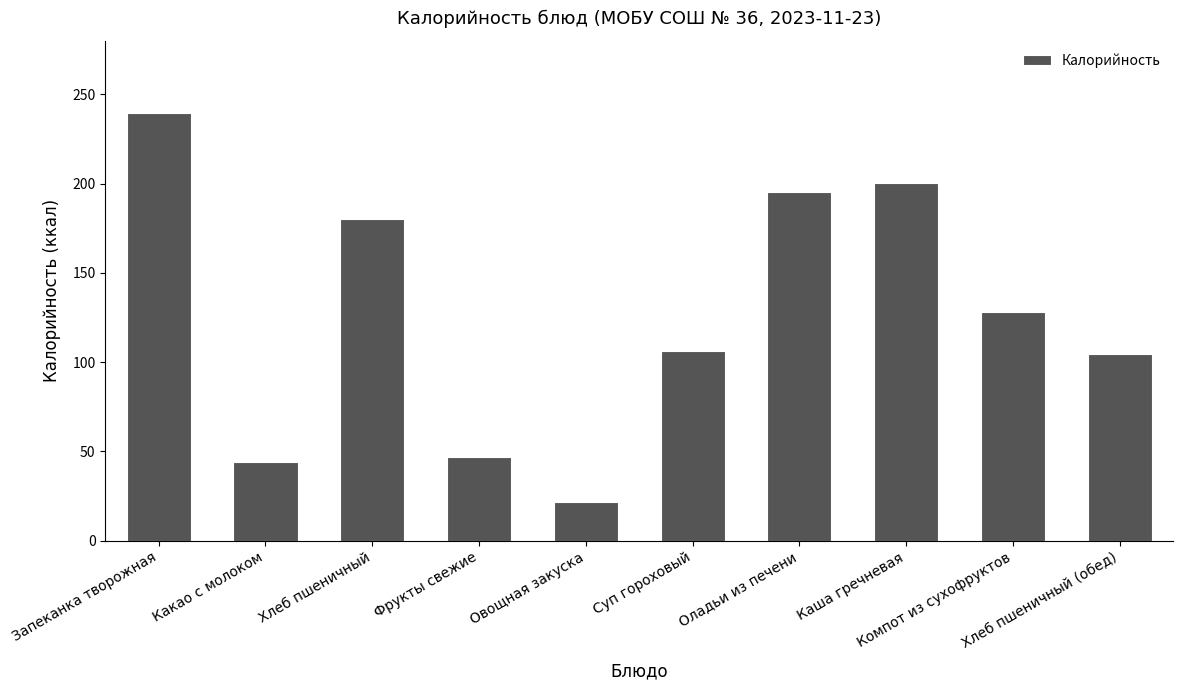

What is the sum of the values at Какао с молоком and Каша гречневая?

244.2